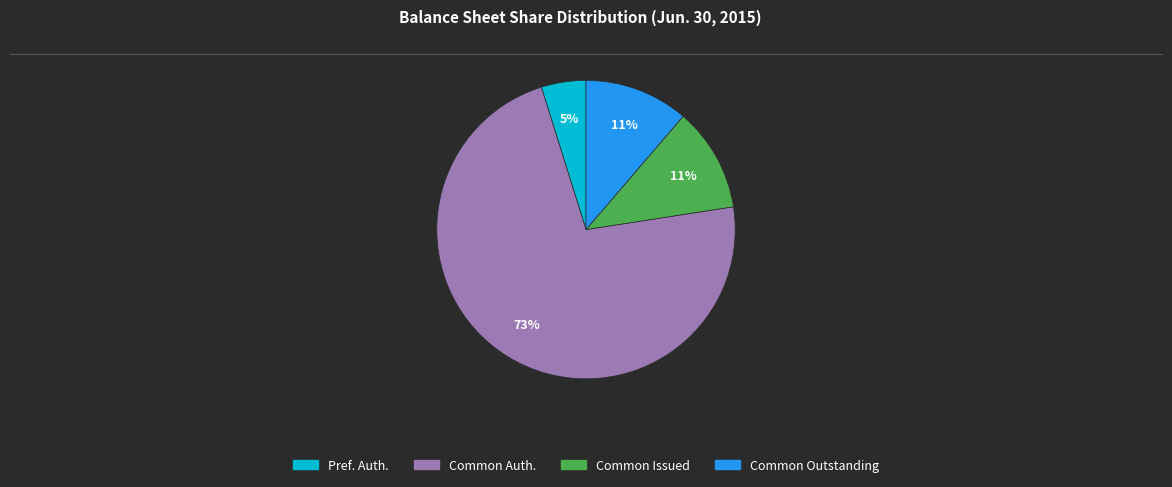

Between Common Issued and Pref. Auth., which is larger?

Common Issued